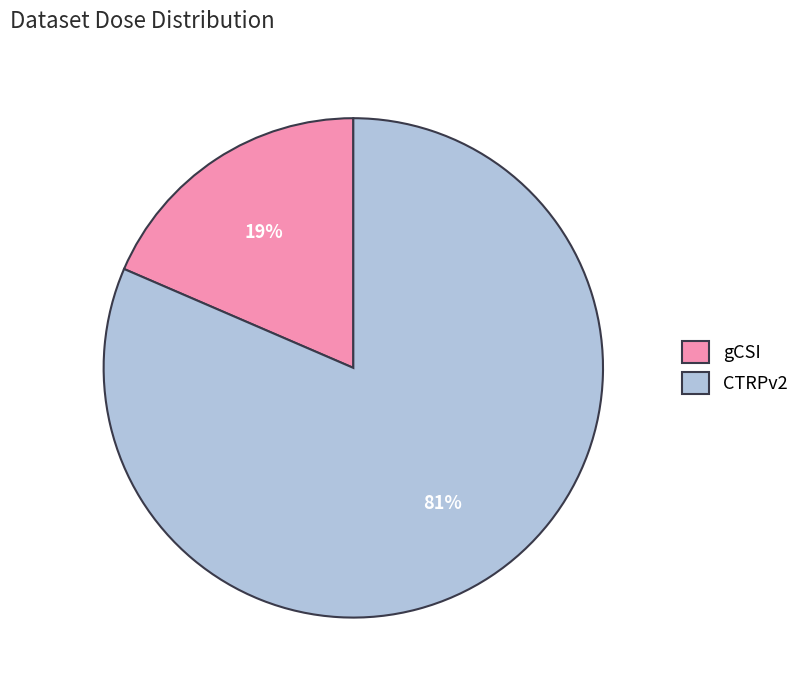

To the nearest percent, what is the average slice percentage?

50%